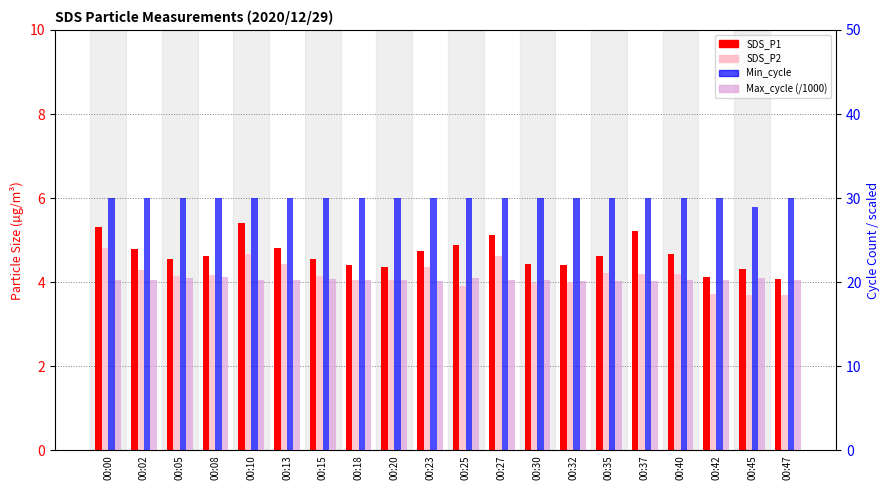

Which series has the largest range (max minus min)?

SDS_P1